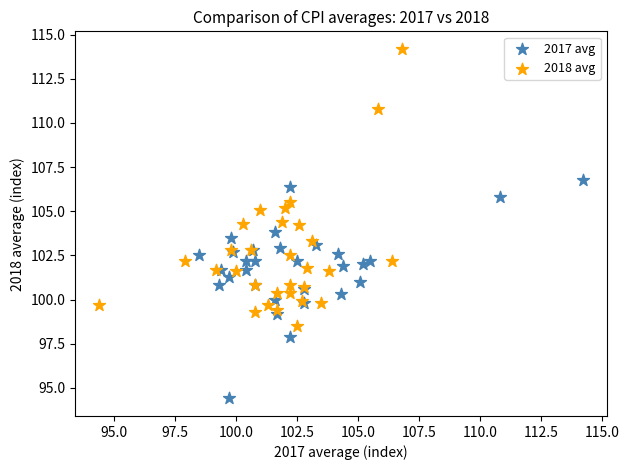

Which series contains the lowest Y value?

2017 avg